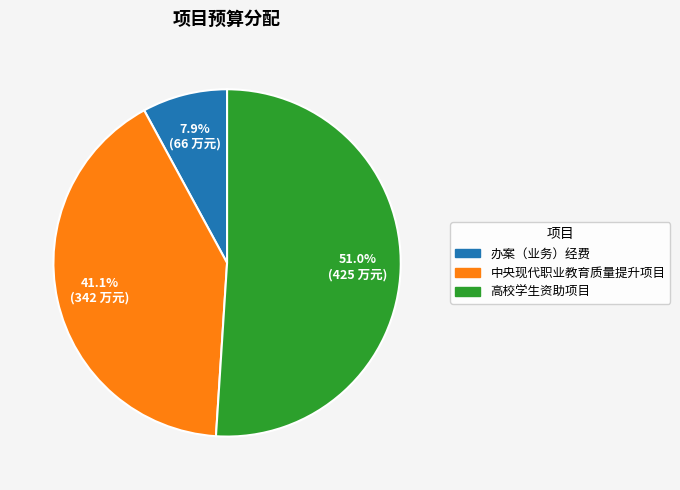

Which category has the biggest portion of the pie?

高校学生资助项目